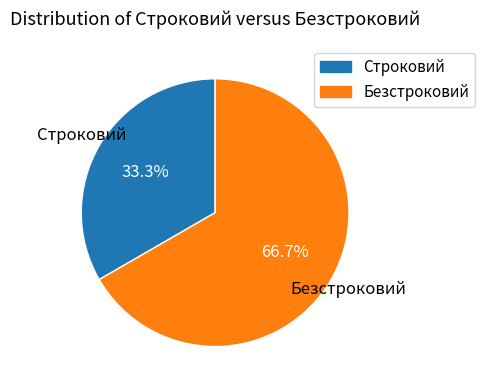

Is the sum of Безстроковий and Строковий greater than half?

Yes